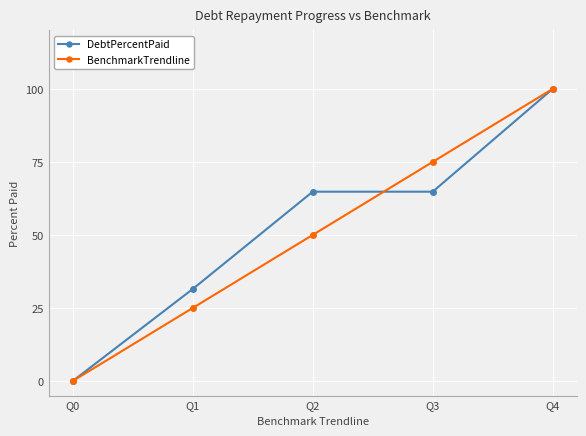

Reading left to right, transcribe all the data shown in this chart.

DebtPercentPaid: 0.0	31.5	64.8	64.8	100.0
BenchmarkTrendline: 0.0	25.0	50.0	75.0	100.0